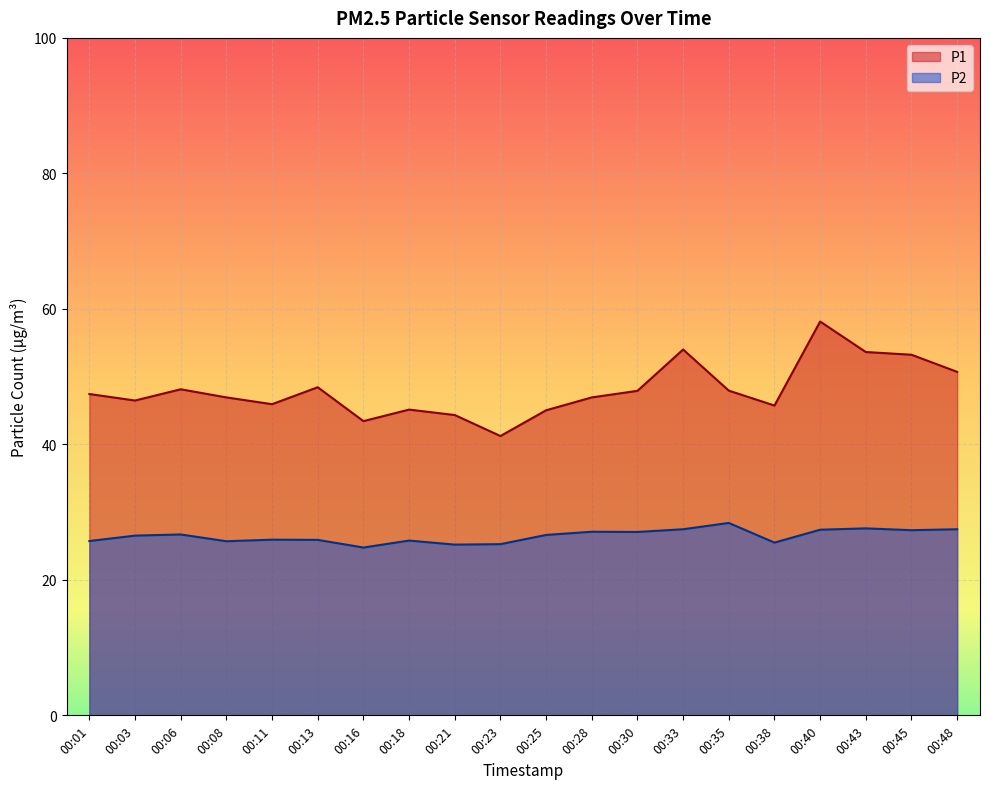

How many lines are shown in the chart?

2